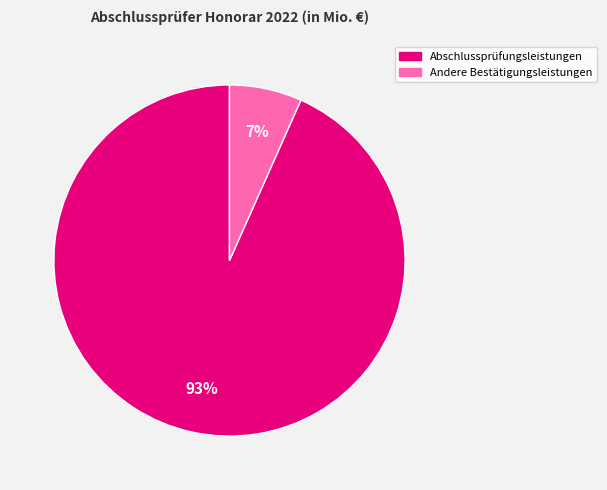

Does any single category account for the majority?

Yes